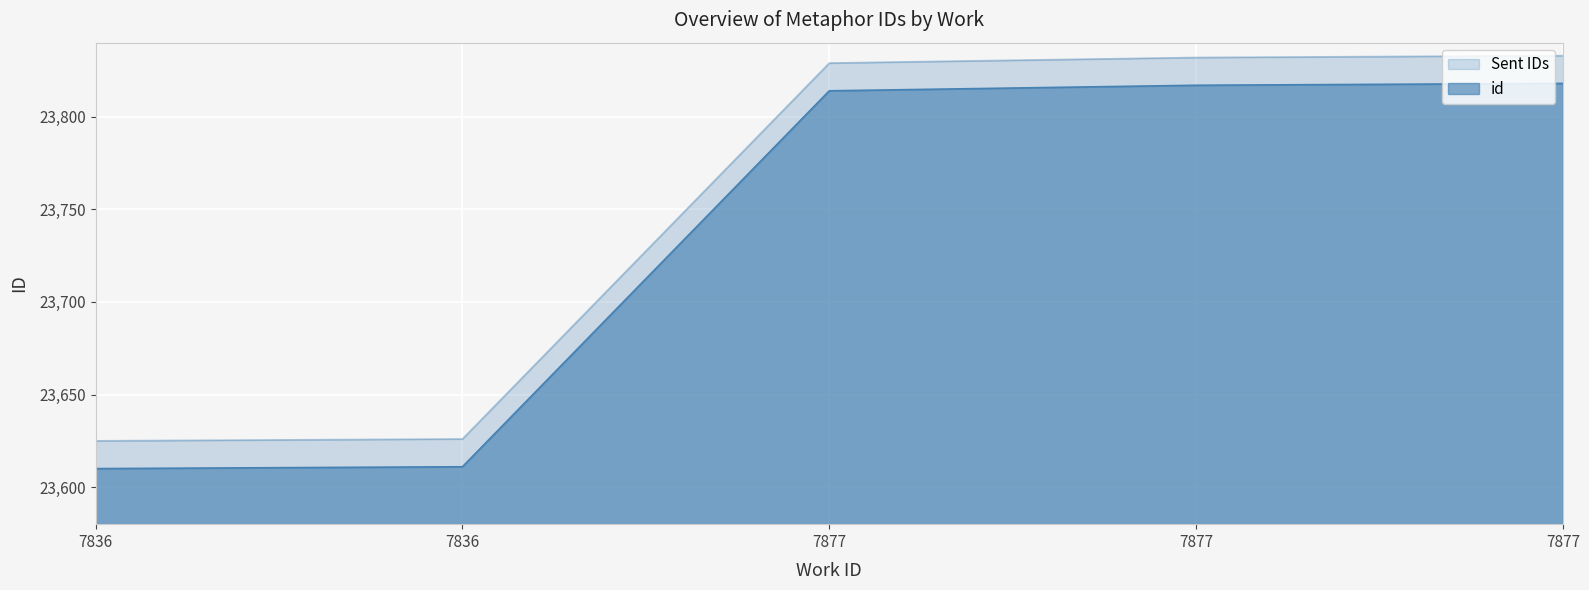

What is the sum of the values at 7836 and 7836?

47221